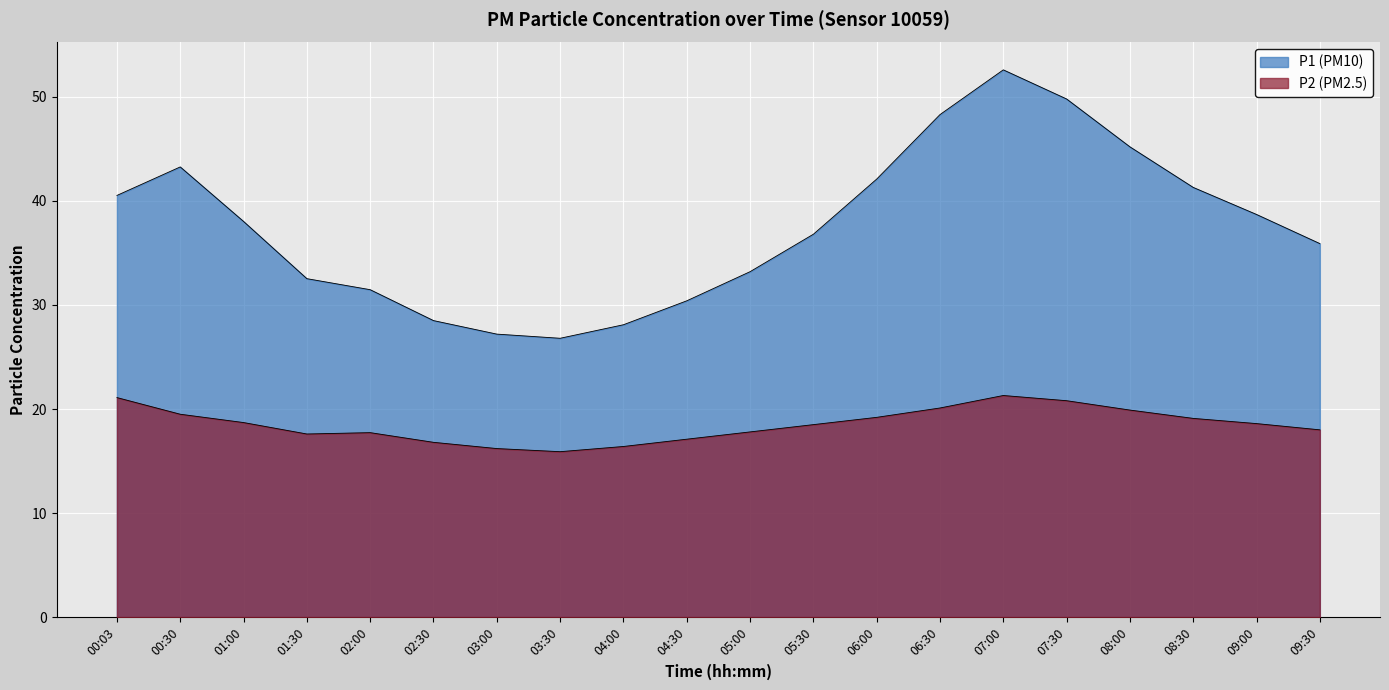

Reading left to right, list all the values displayed in this chart.

P1: 00:03=40.5	00:30=43.3	01:00=38.0	01:30=32.5	02:00=31.5	02:30=28.5	03:00=27.2	03:30=26.8	04:00=28.1	04:30=30.4	05:00=33.2	05:30=36.8	06:00=42.1	06:30=48.3	07:00=52.6	07:30=49.8	08:00=45.2	08:30=41.3	09:00=38.7	09:30=35.9
P2: 00:03=21.1	00:30=19.5	01:00=18.7	01:30=17.6	02:00=17.7	02:30=16.8	03:00=16.2	03:30=15.9	04:00=16.4	04:30=17.1	05:00=17.8	05:30=18.5	06:00=19.2	06:30=20.1	07:00=21.3	07:30=20.8	08:00=19.9	08:30=19.1	09:00=18.6	09:30=18.0